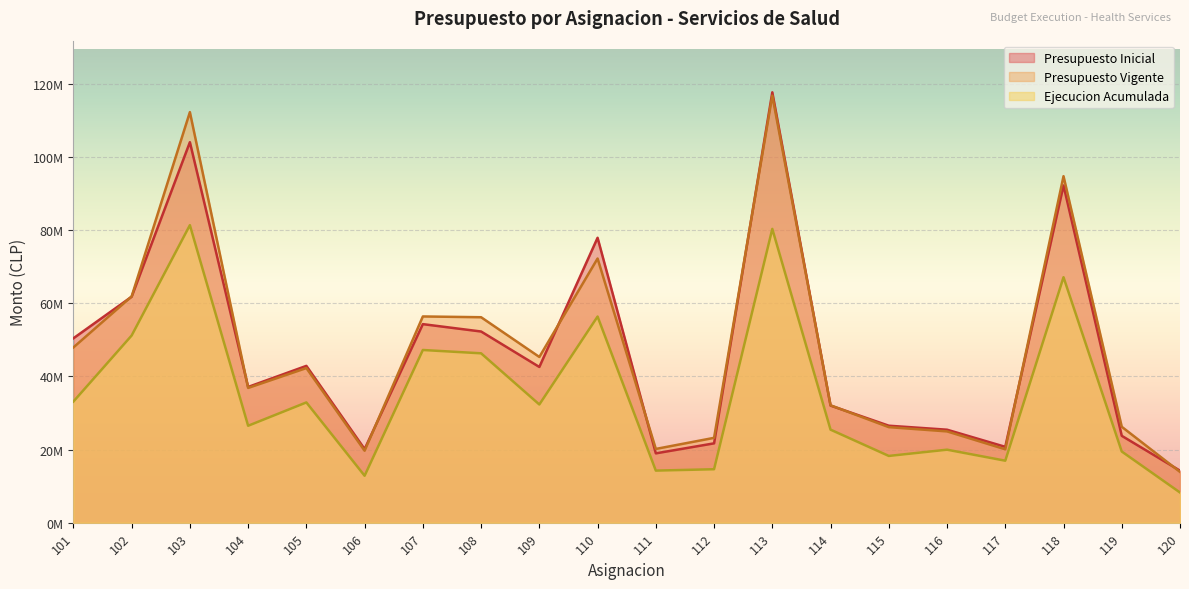

The value of Presupuesto Vigente at 118 is 141005474. True or false?

False